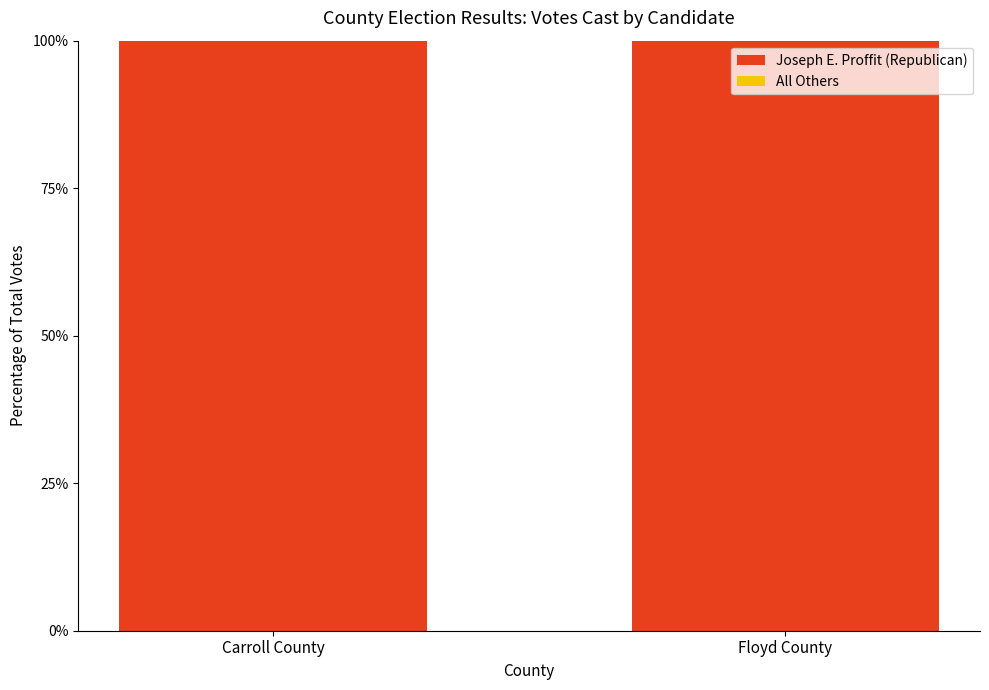

What is the label of the 1st bar from the left?

Carroll County